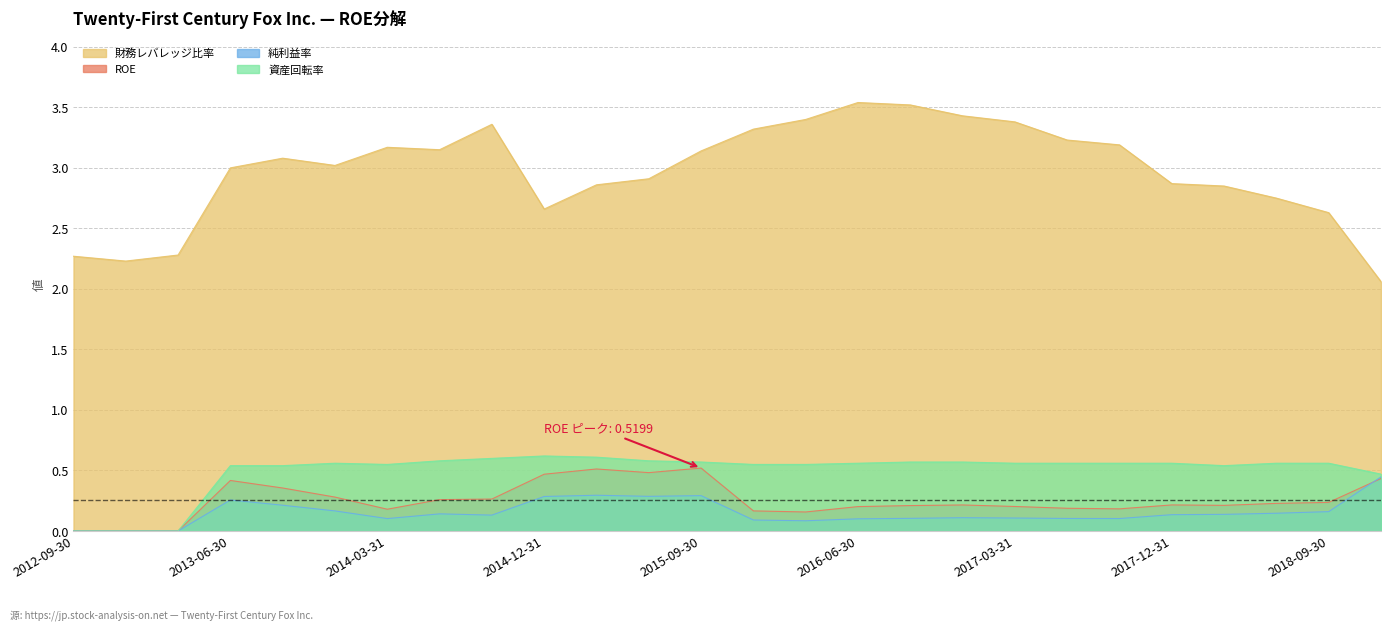

Where is 純利益率 nearest to the value 0?

2012-09-30